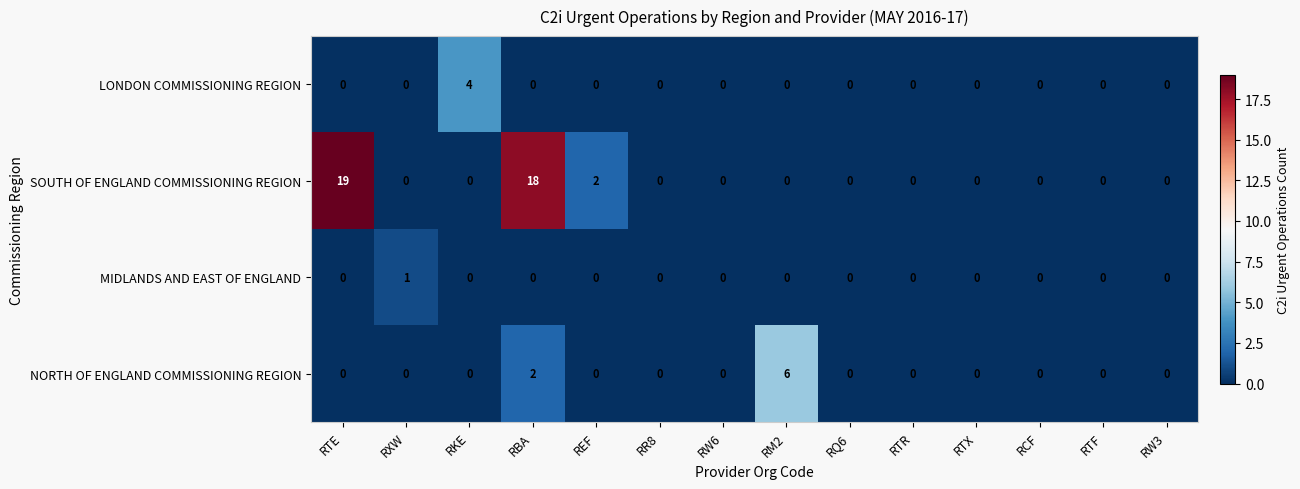

What is the maximum value shown in the chart?

19